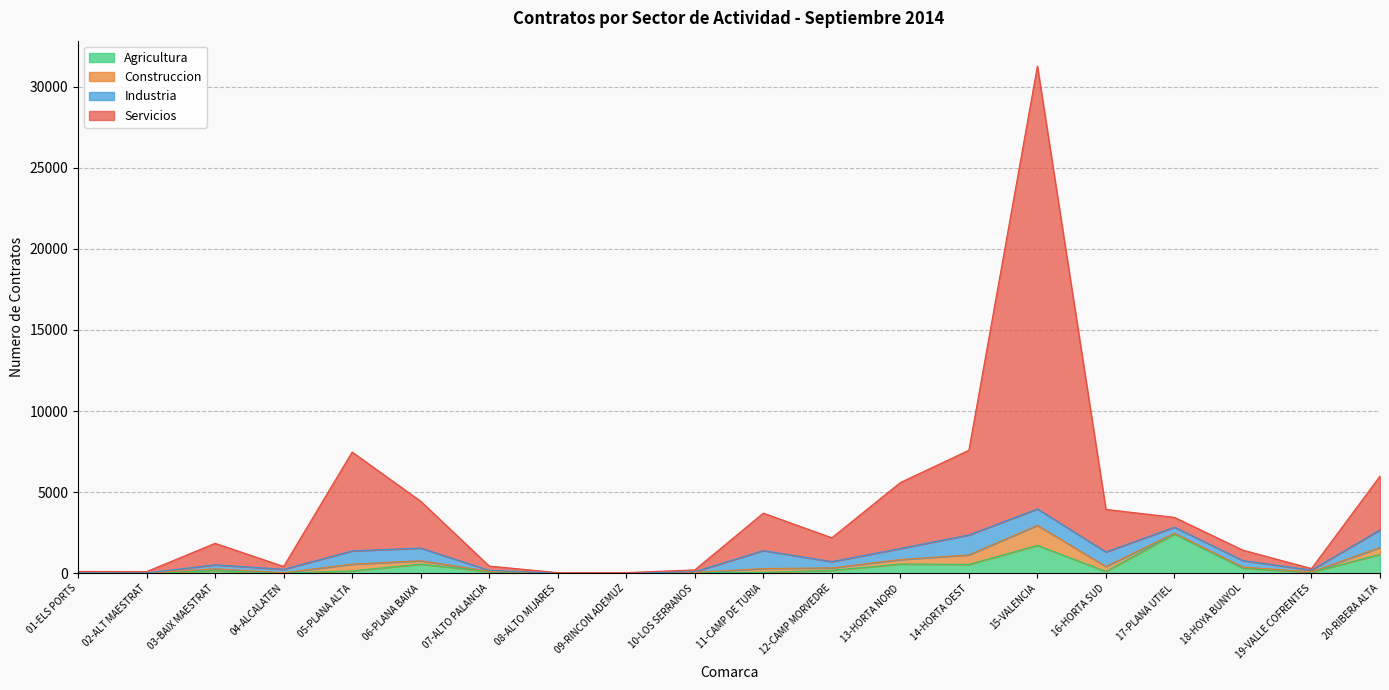

At which category is the sum across all series the highest?

15-VALENCIA